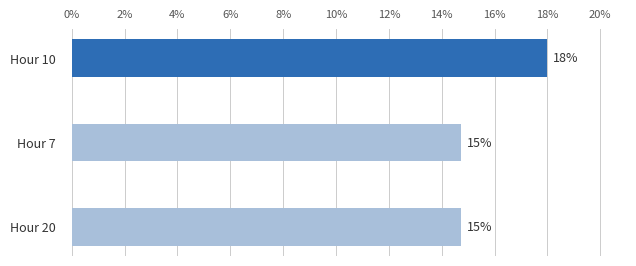

What is the minimum value shown in the chart?

14.7